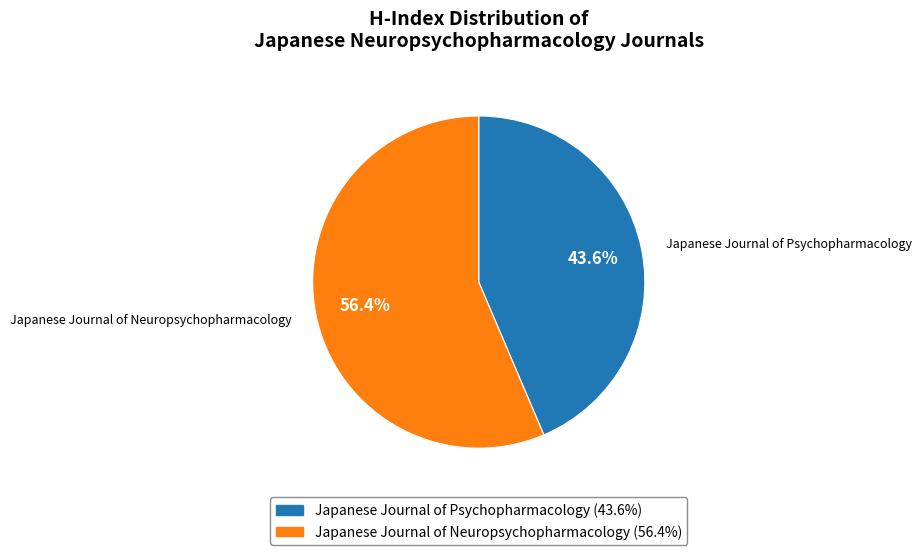

Does any single category account for the majority?

Yes